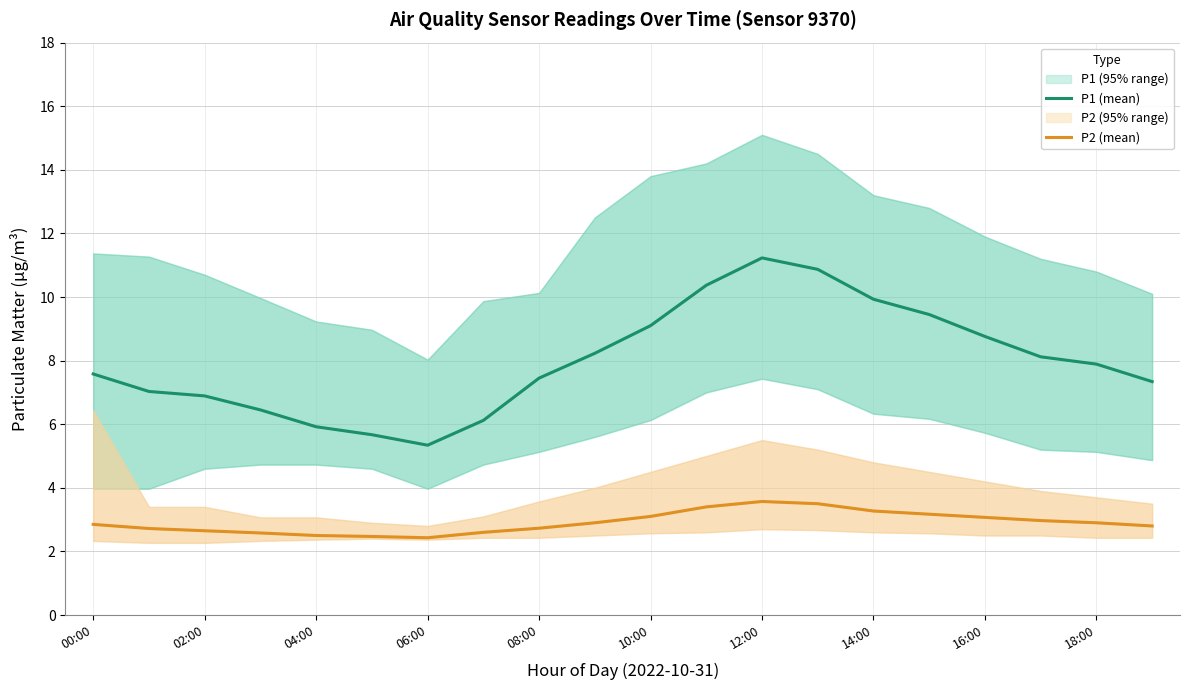

What is the value of the P1 (mean) point at the 17th from the left?

8.8